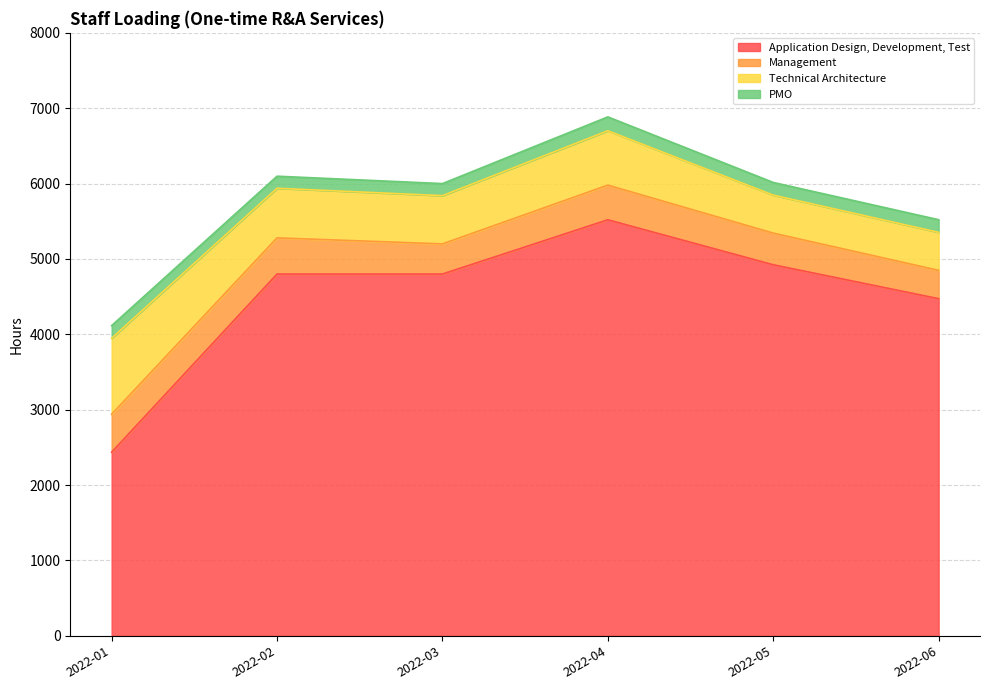

The value of Management at 2022-02-01 is 480. True or false?

True